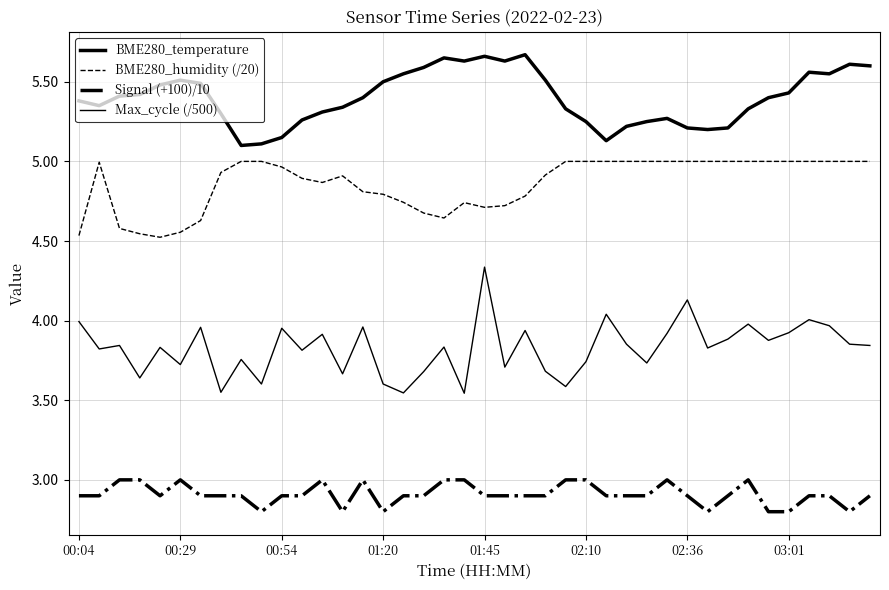

Is this an area chart (filled region under the line)?

No